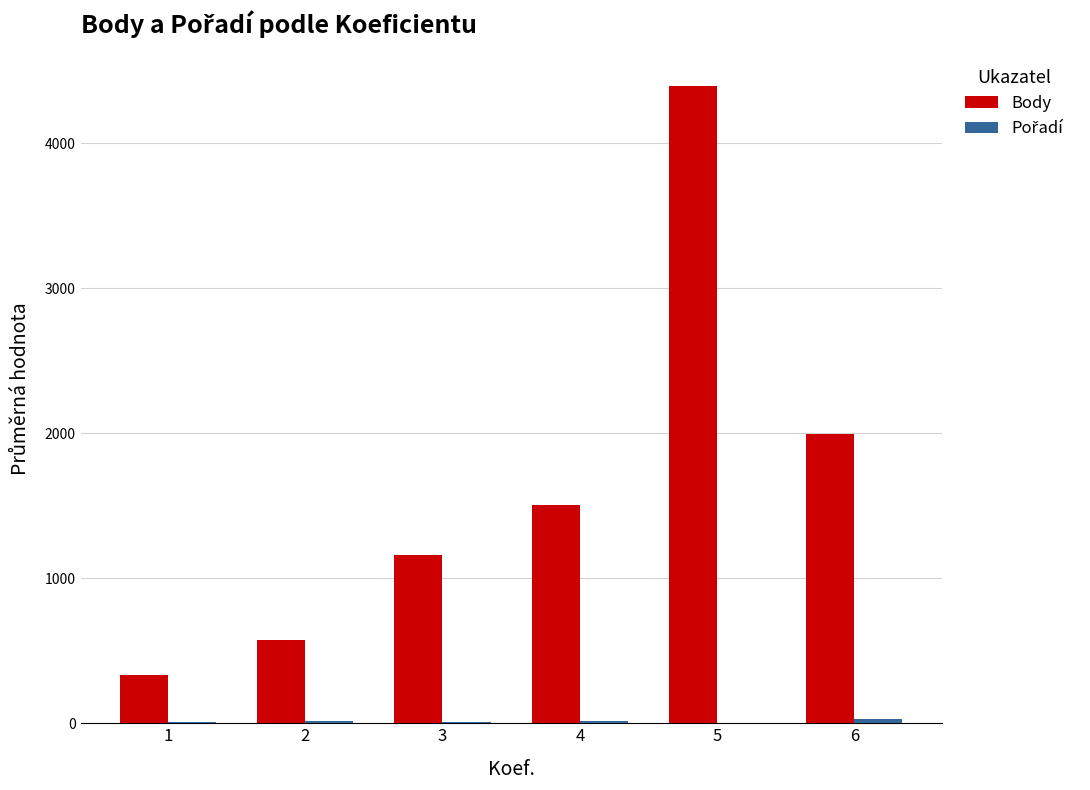

Does the chart contain stacked bars?

No